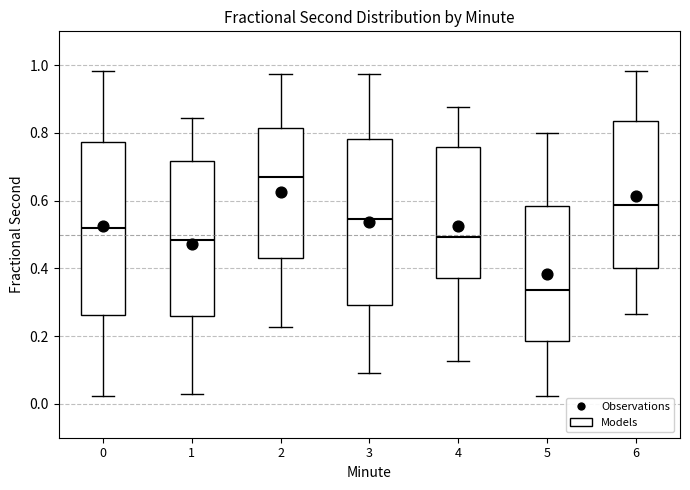

Reading left to right, transcribe this box plot: for each box, give where its median line is, the range the box spans, and where its two whiskers end, as read against the y-axis. The values are not printed on the chart, so give them approximately, as read against the axis.

0: median 0.52, box 0.26 to 0.78, whiskers 0.02 to 0.98
1: median 0.48, box 0.26 to 0.72, whiskers 0.02 to 0.84
2: median 0.68, box 0.42 to 0.82, whiskers 0.22 to 0.98
3: median 0.54, box 0.30 to 0.78, whiskers 0.10 to 0.98
4: median 0.50, box 0.38 to 0.76, whiskers 0.12 to 0.88
5: median 0.34, box 0.18 to 0.58, whiskers 0.02 to 0.80
6: median 0.58, box 0.40 to 0.84, whiskers 0.26 to 0.98